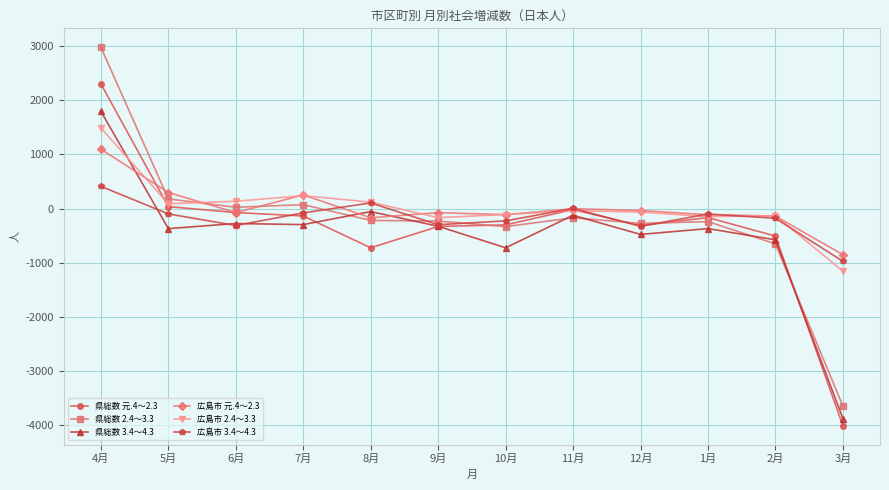

Between which two adjacent categories do 県総数 3.4～4.3 and 広島市 2.4～3.3 first intersect?

4月 and 5月